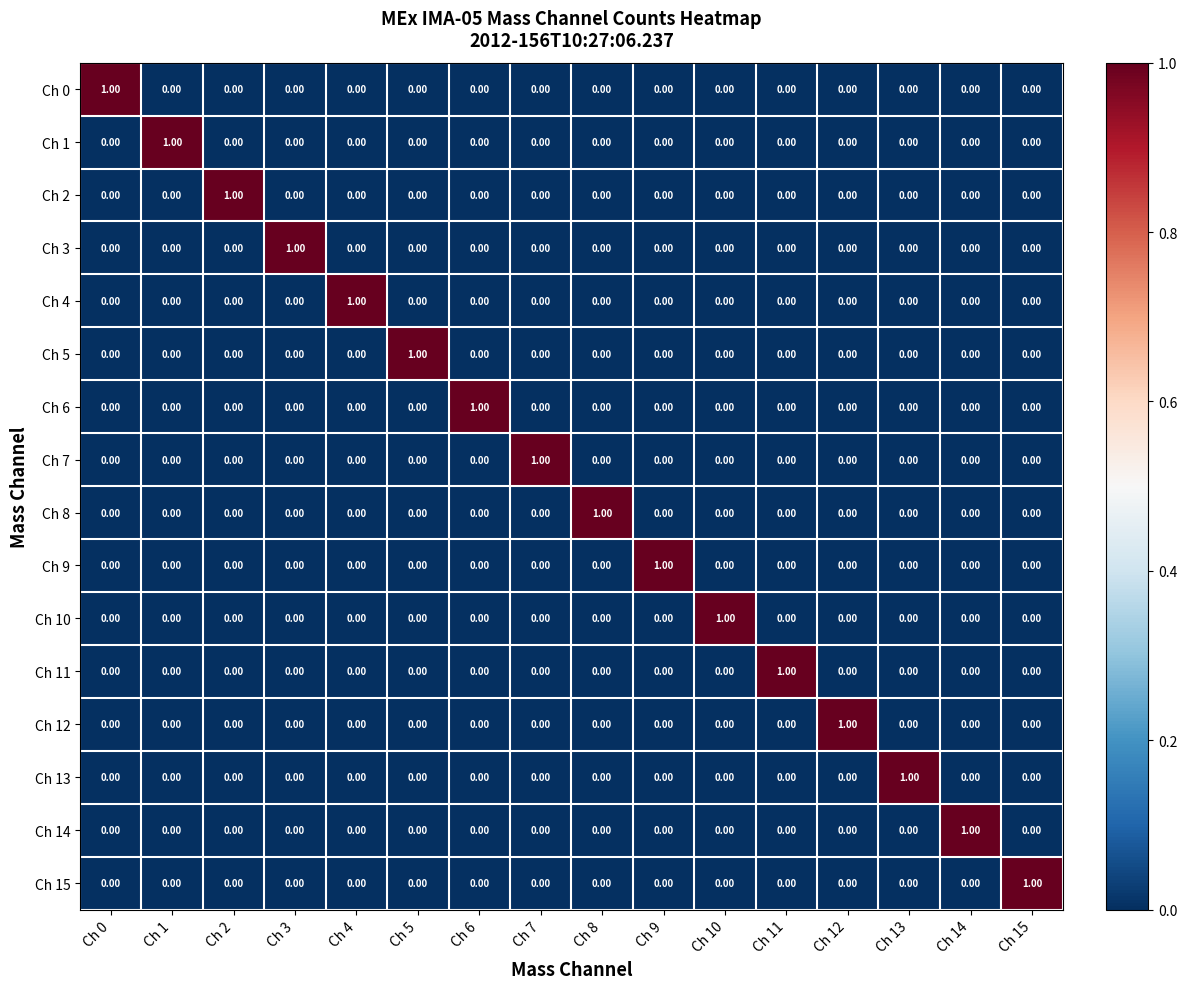

At how many categories does at least one series exceed 0?

16